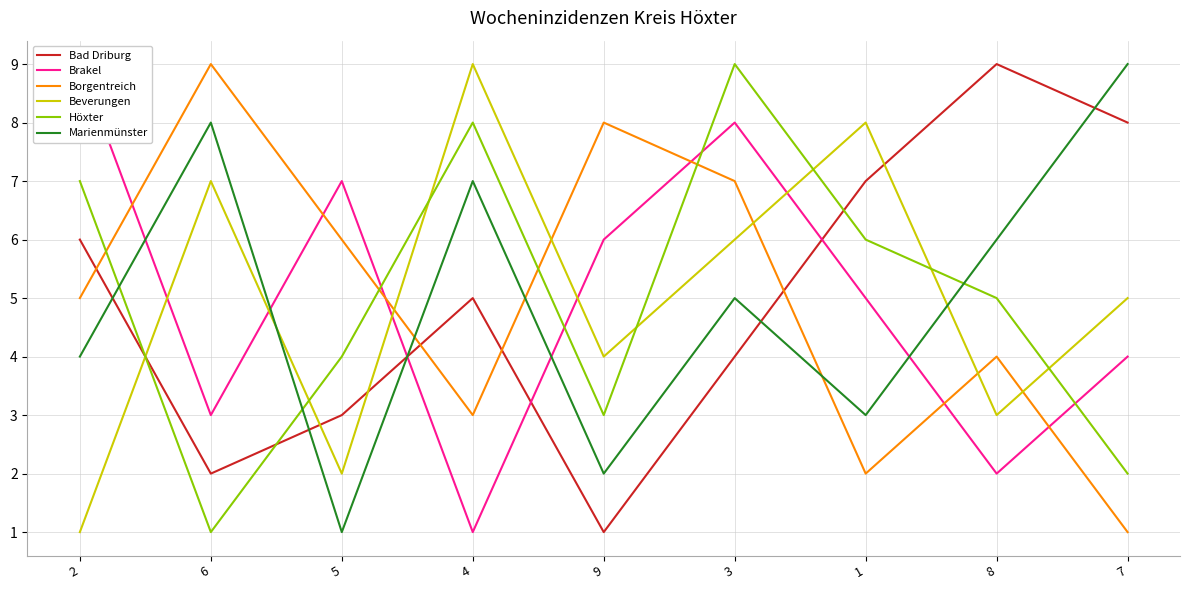

What is the smallest value displayed?

1